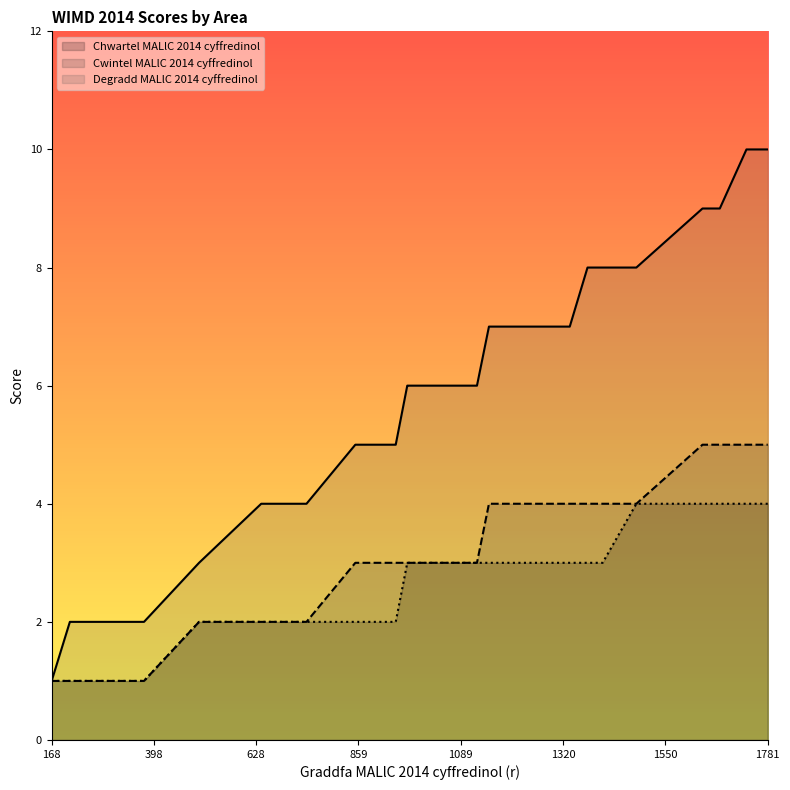

Rank the series at 1733 from lowest to highest value.

Chwartel MALlC 2014 cyffredinol, Cwintel MALlC 2014 cyffredinol, Degradd MALlC 2014 cyffredinol